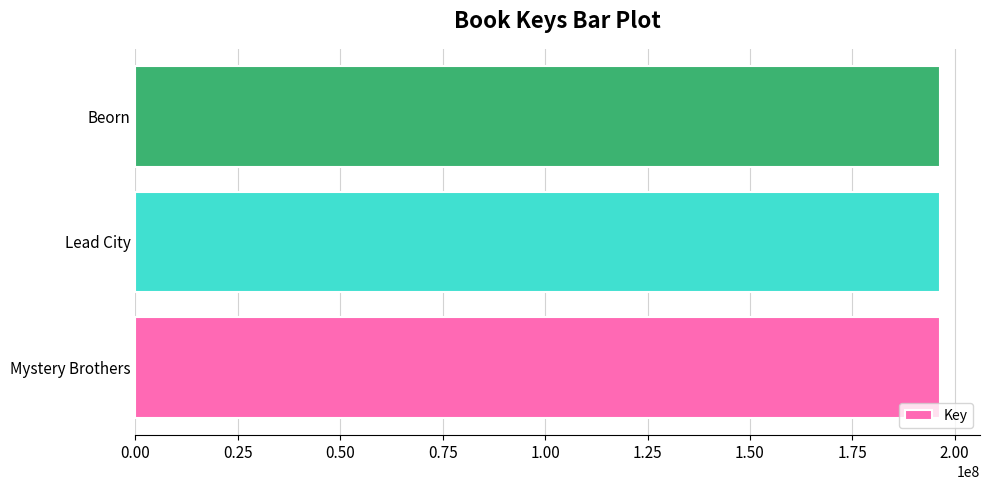

How many series are shown in this chart?

1